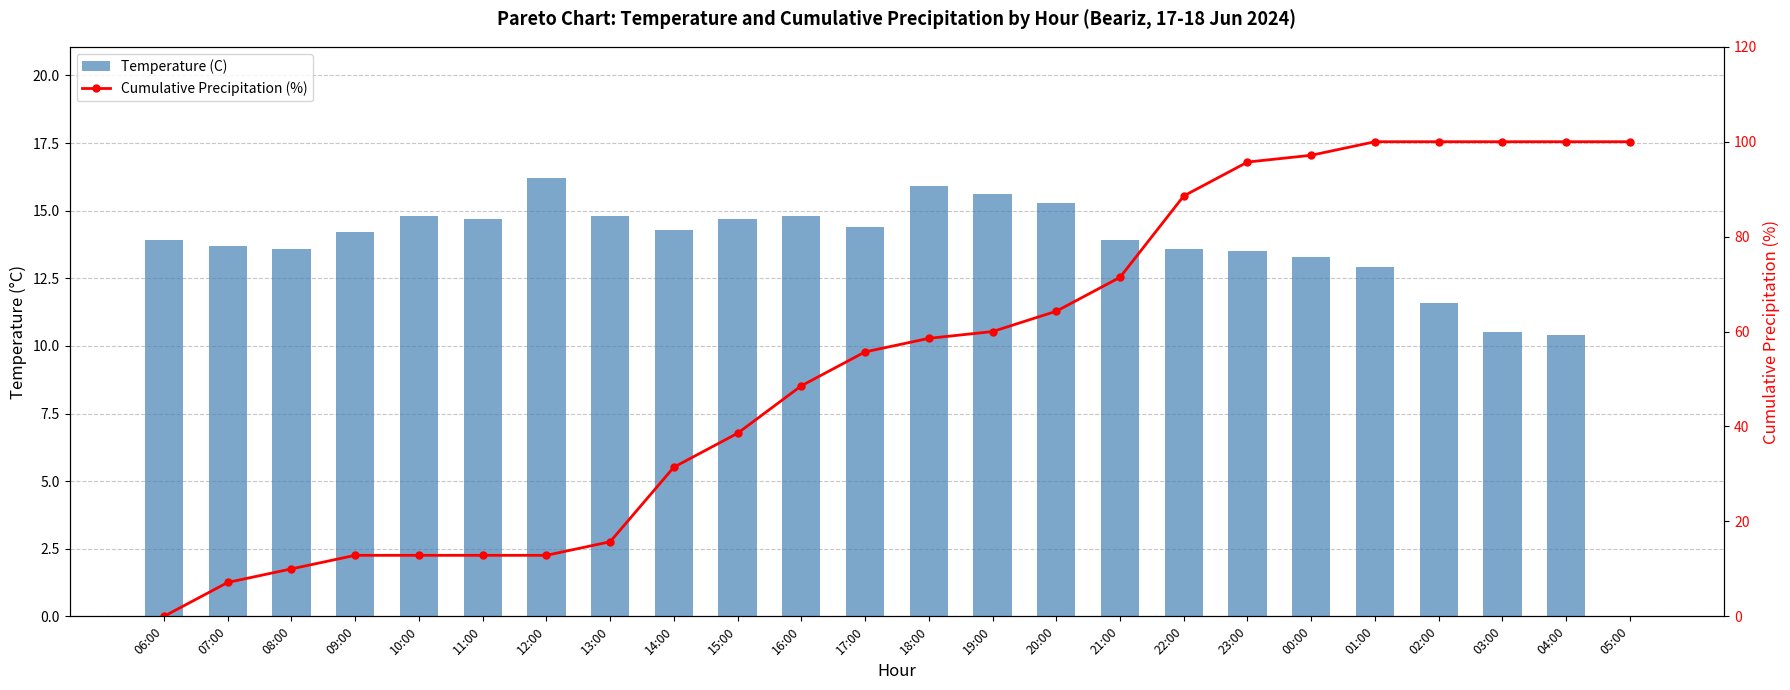

How many values in the Temperature (C) series exceed 14?

12